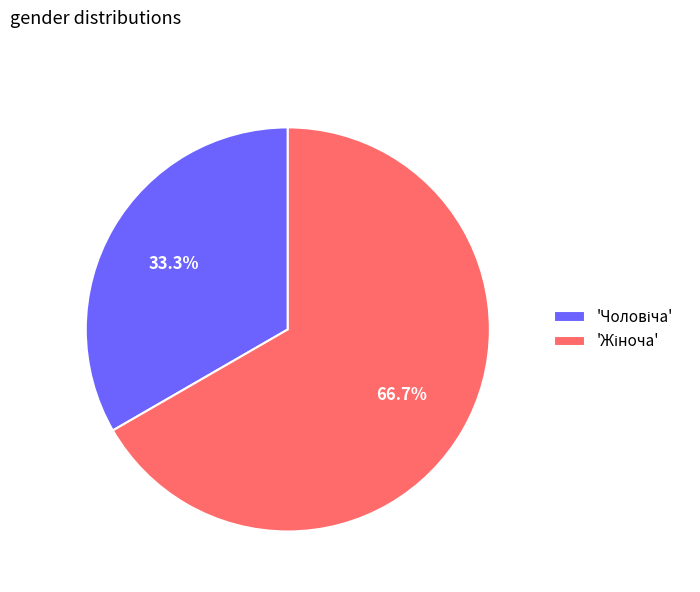

Is there a majority slice in this chart?

Yes